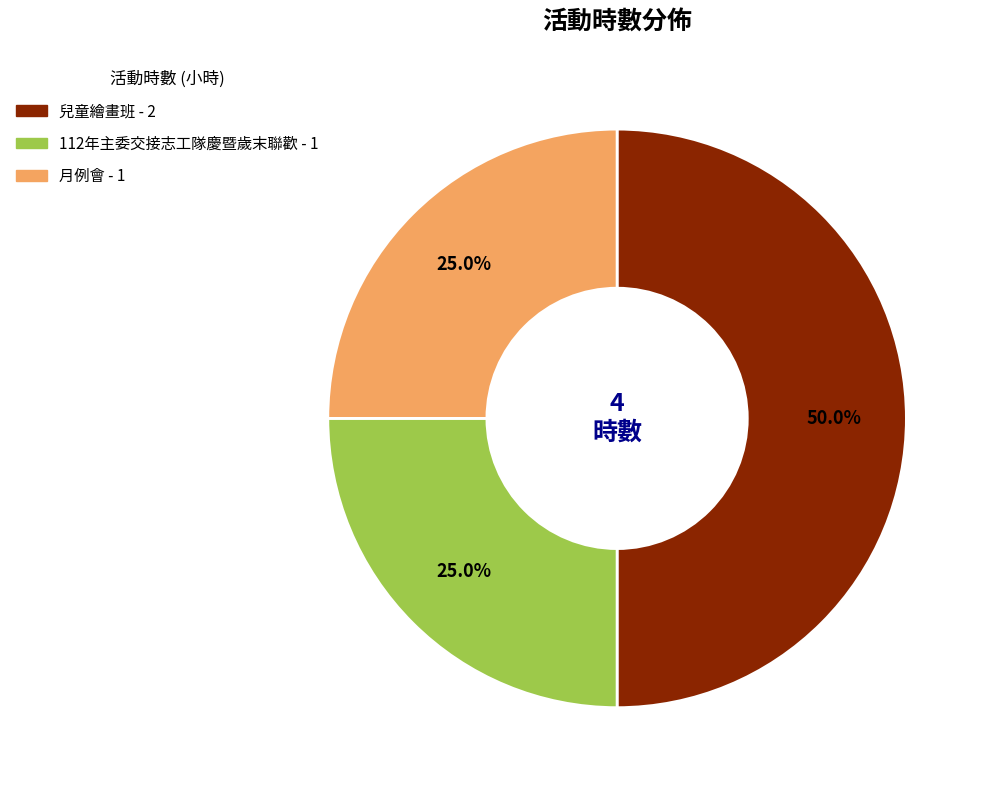

Combined, do 112年主委交接志工隊慶暨歲末聯歡 and 兒童繪畫班 account for over 50%?

Yes